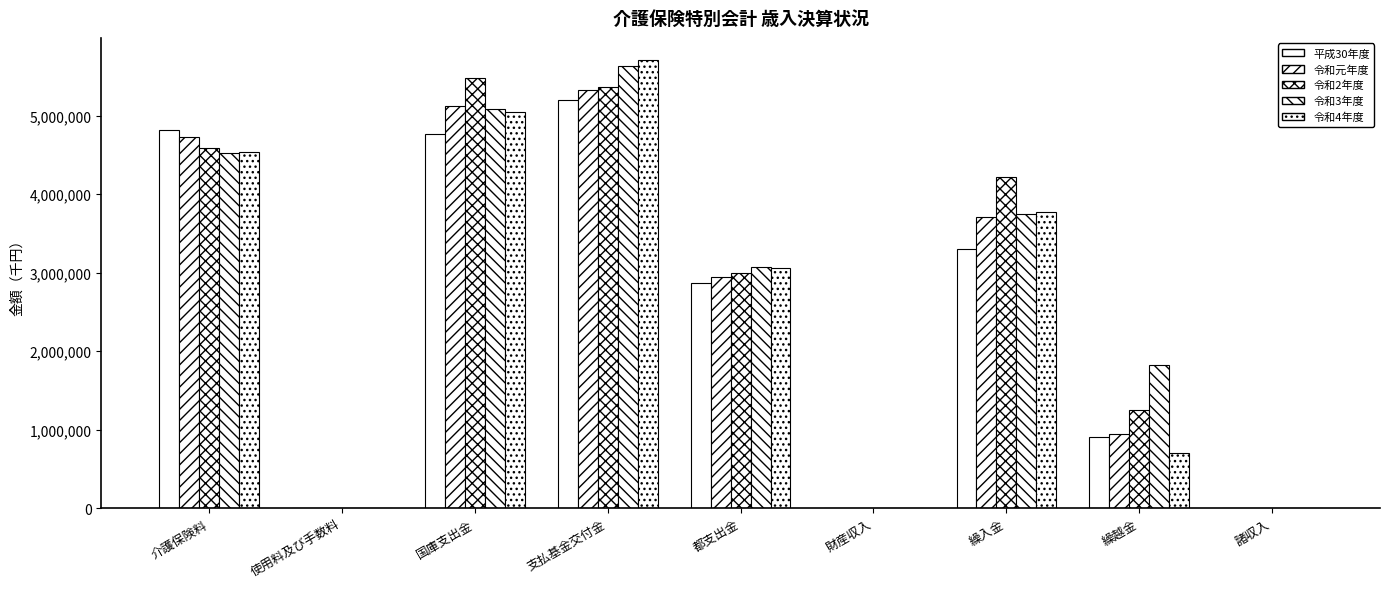

Which series has the largest total across all categories?

令和2年度